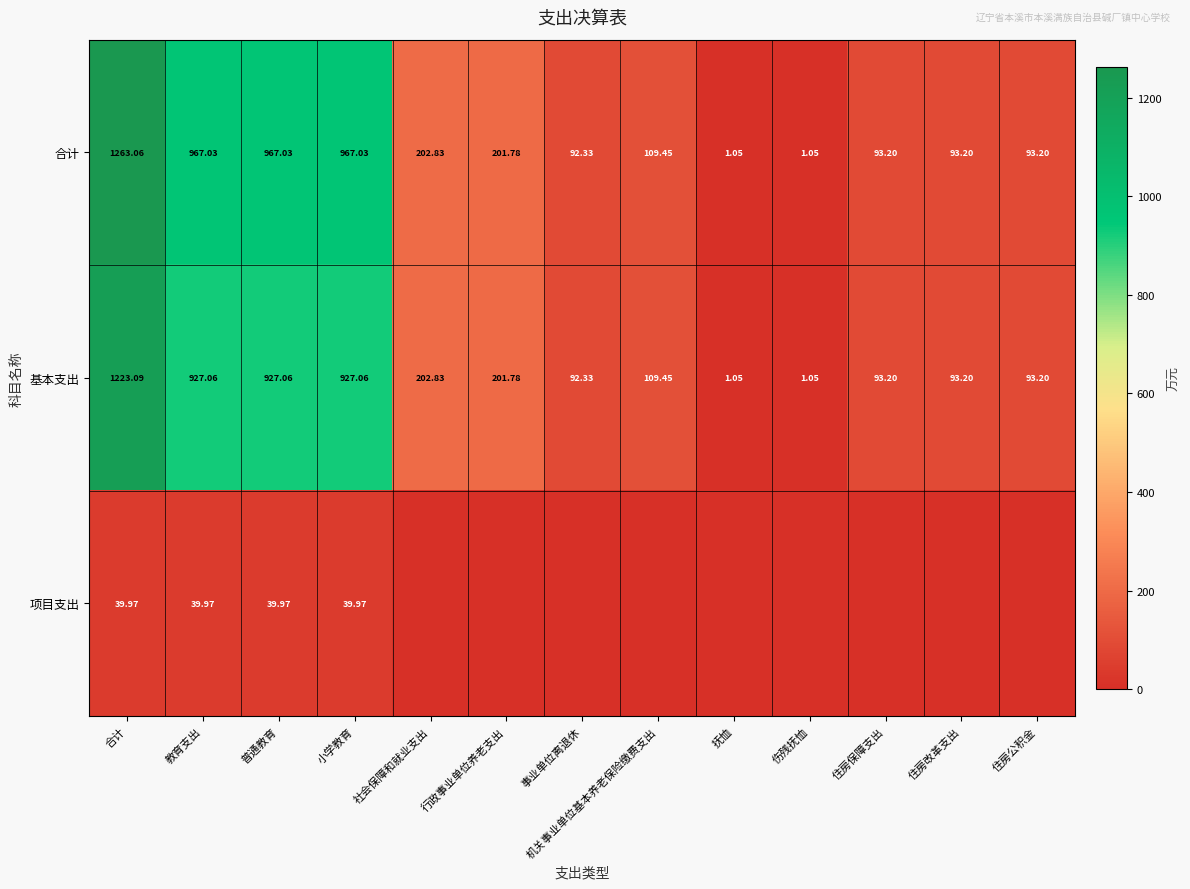

How many data points does each series have?

13